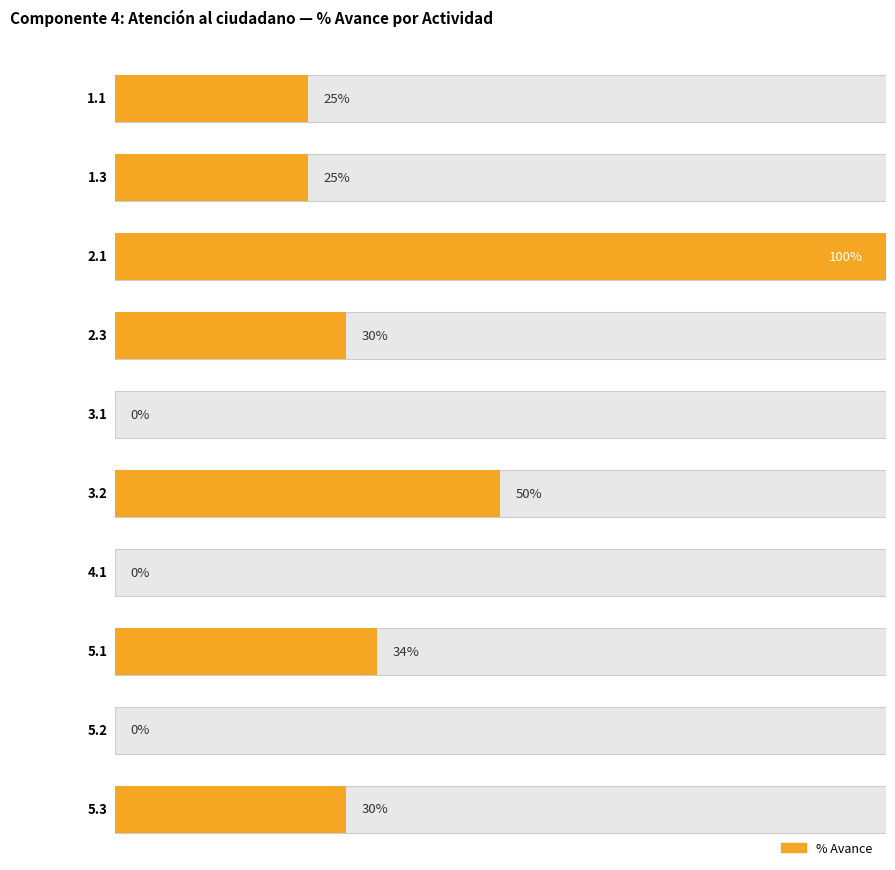

What is the sum of all values?

2.9